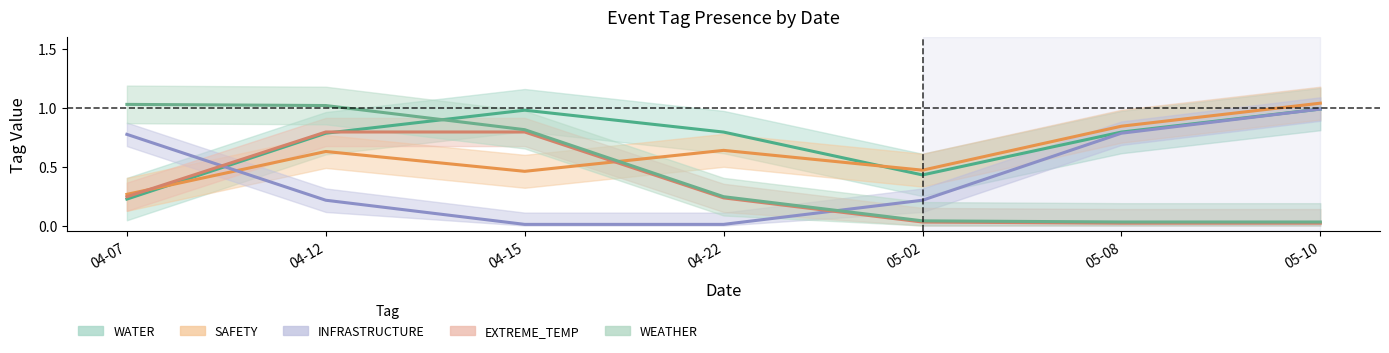

How many distinct data groups are displayed?

5